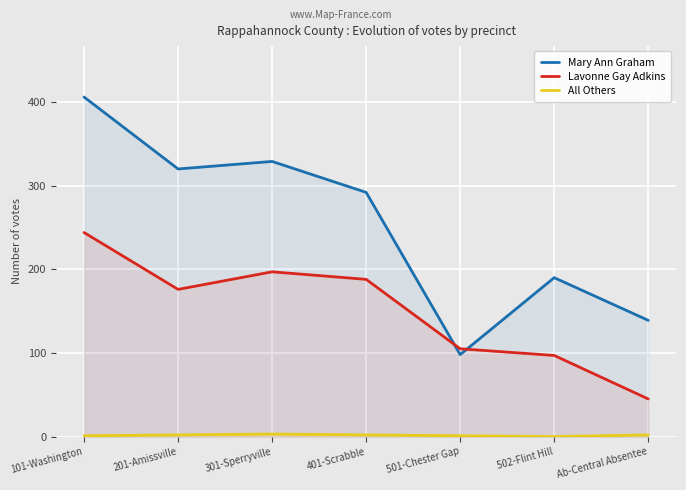

Reading left to right, extract all data points from this chart.

Mary Ann Graham: 406	320	329	292	98	190	139
Lavonne Gay Adkins: 244	176	197	188	105	97	45
All Others: 1	2	3	2	1	0	2